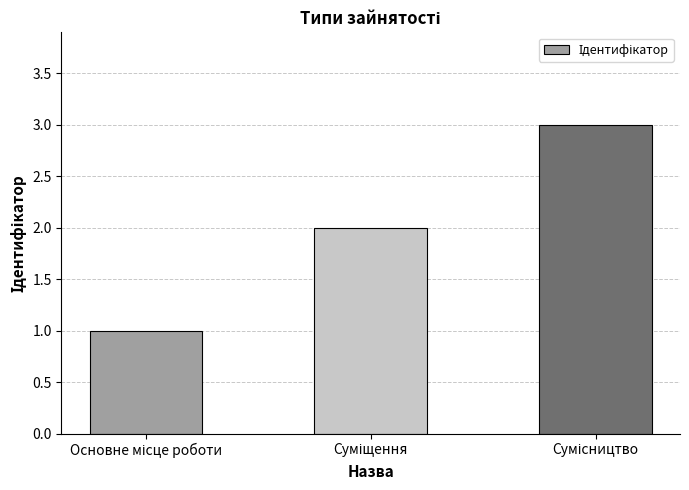

What is the smallest value displayed?

1